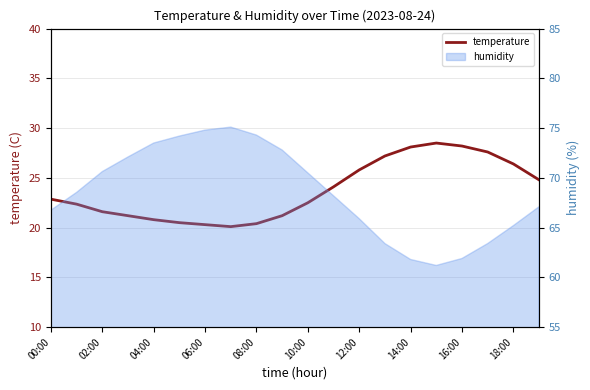

What is the minimum value shown in the chart?

20.1